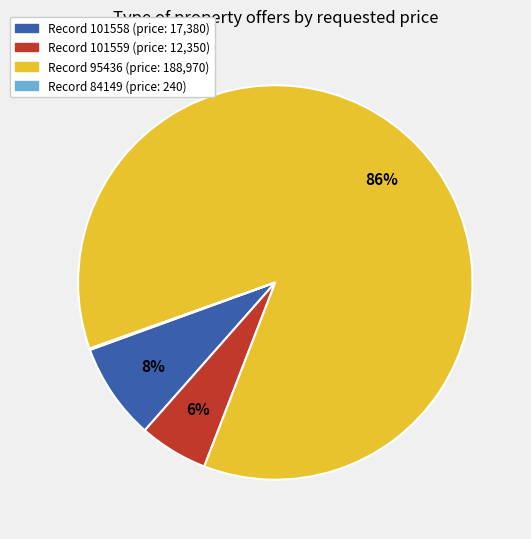

Is there a majority slice in this chart?

Yes